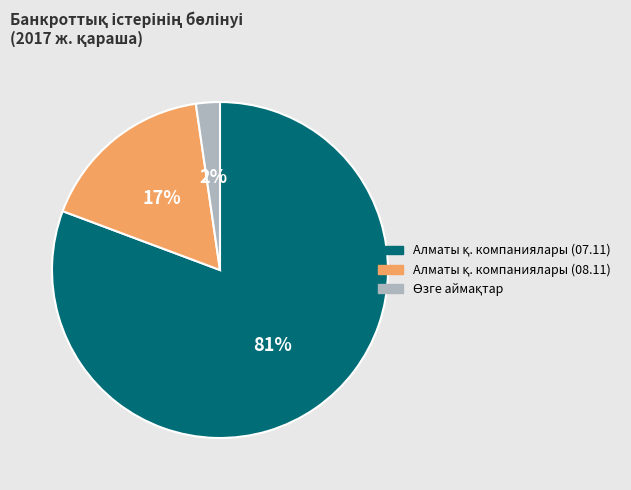

To the nearest percent, what is the average slice percentage?

33%